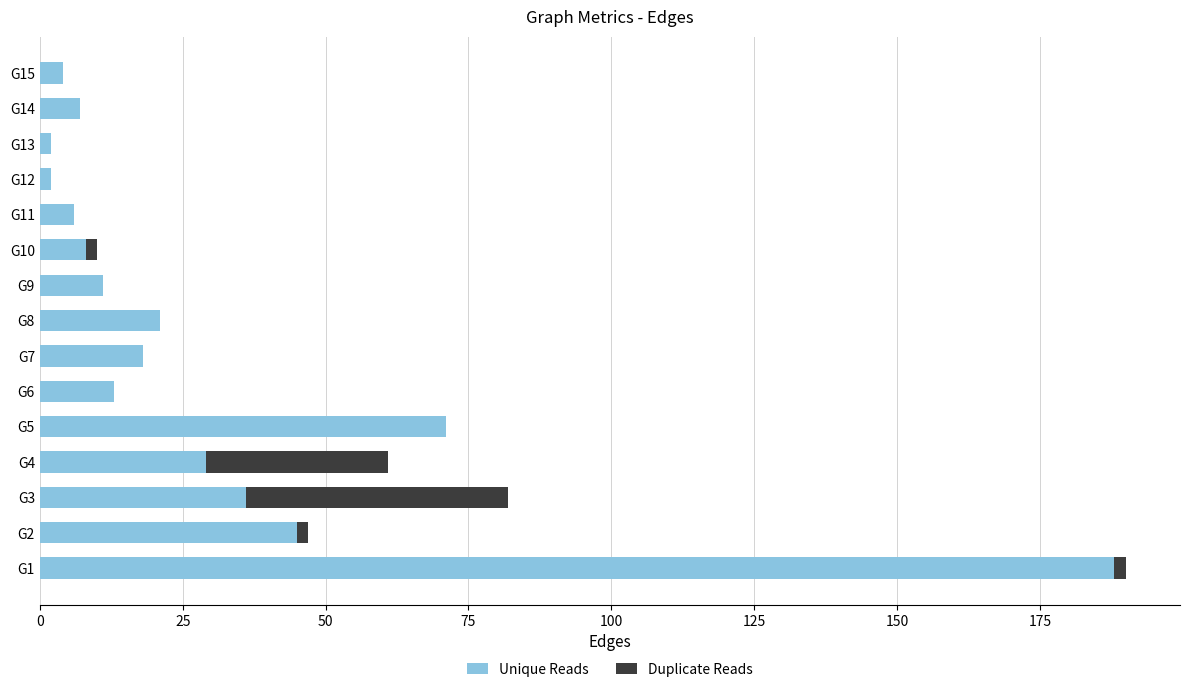

The value of Unique Reads at G1 is 99. True or false?

False